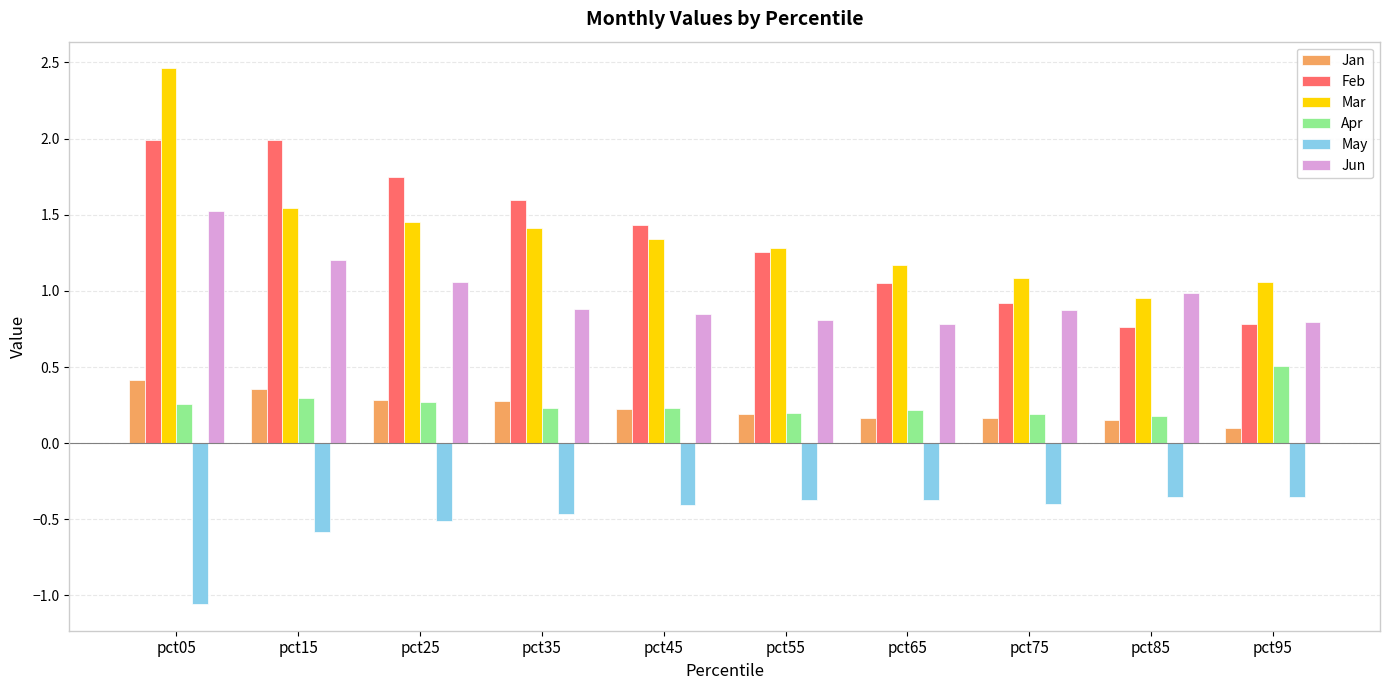

What is the difference between the highest and lowest values at pct95?

1.4